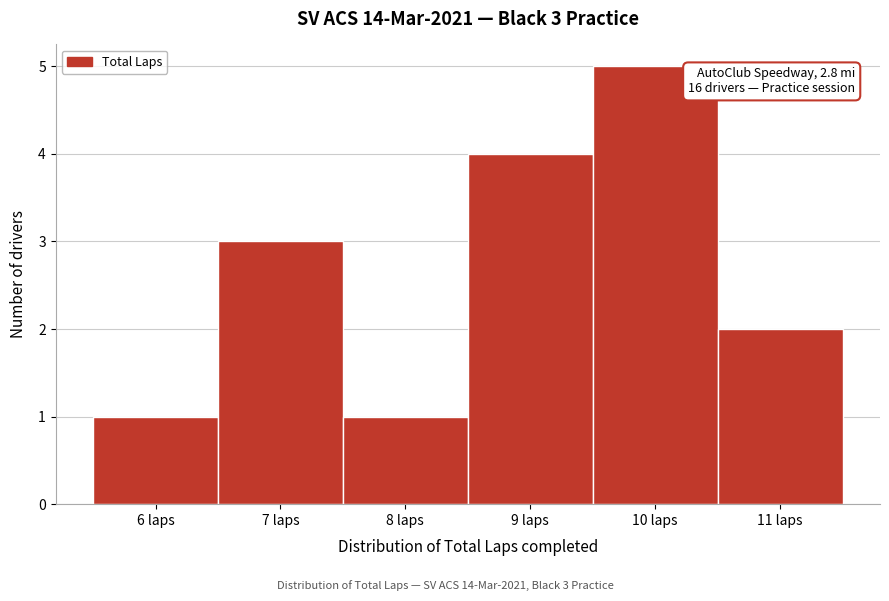

Which range on the x-axis has the tallest bar?

9.5 to 10.5